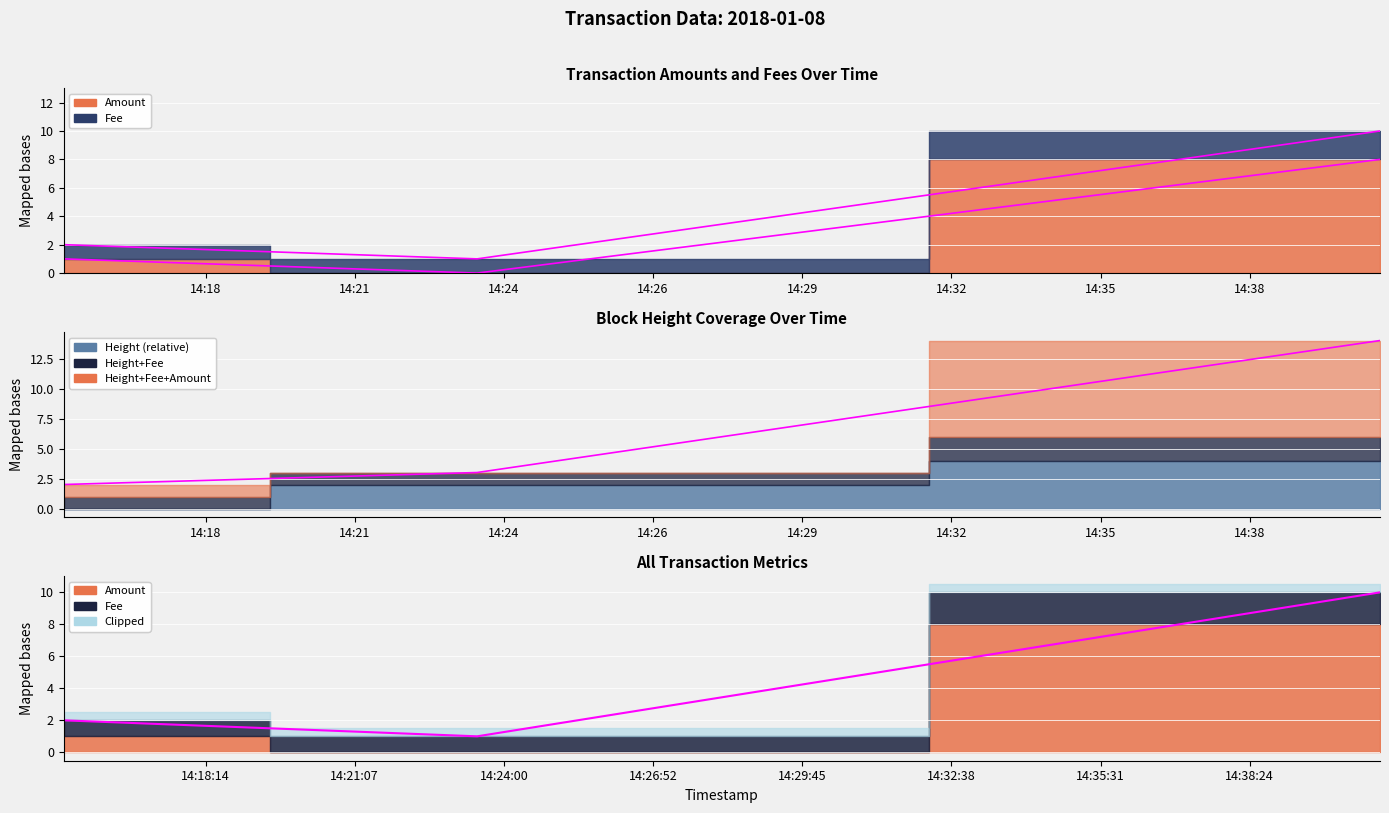

List the series in order of their overall mean, highest first.

Fee, Amount